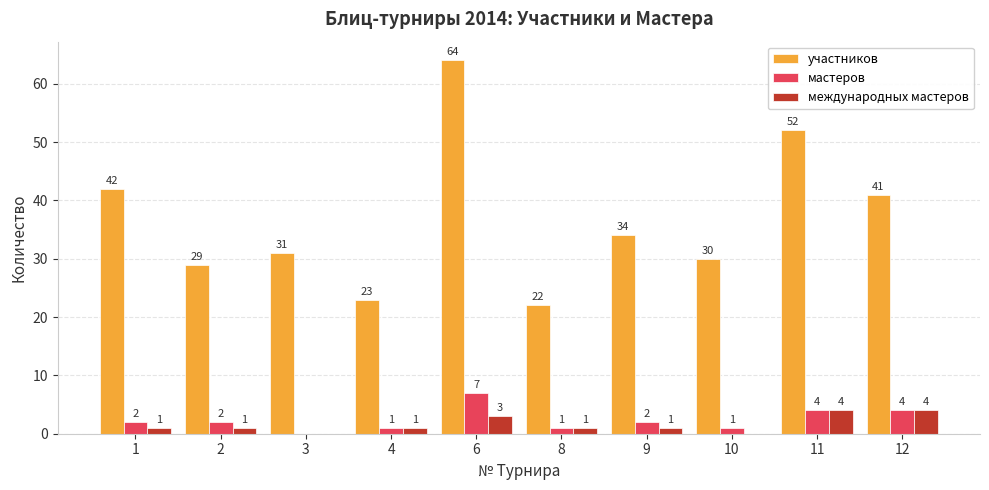

At which category does the chart reach its peak across all series?

6